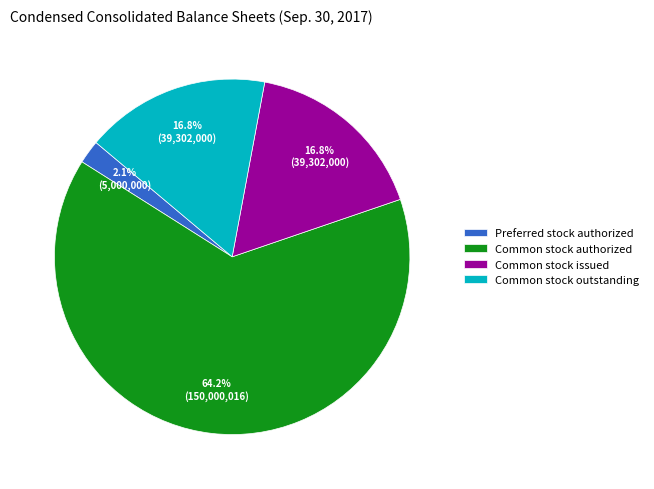

Which category has the smallest portion of the pie?

Preferred stock authorized